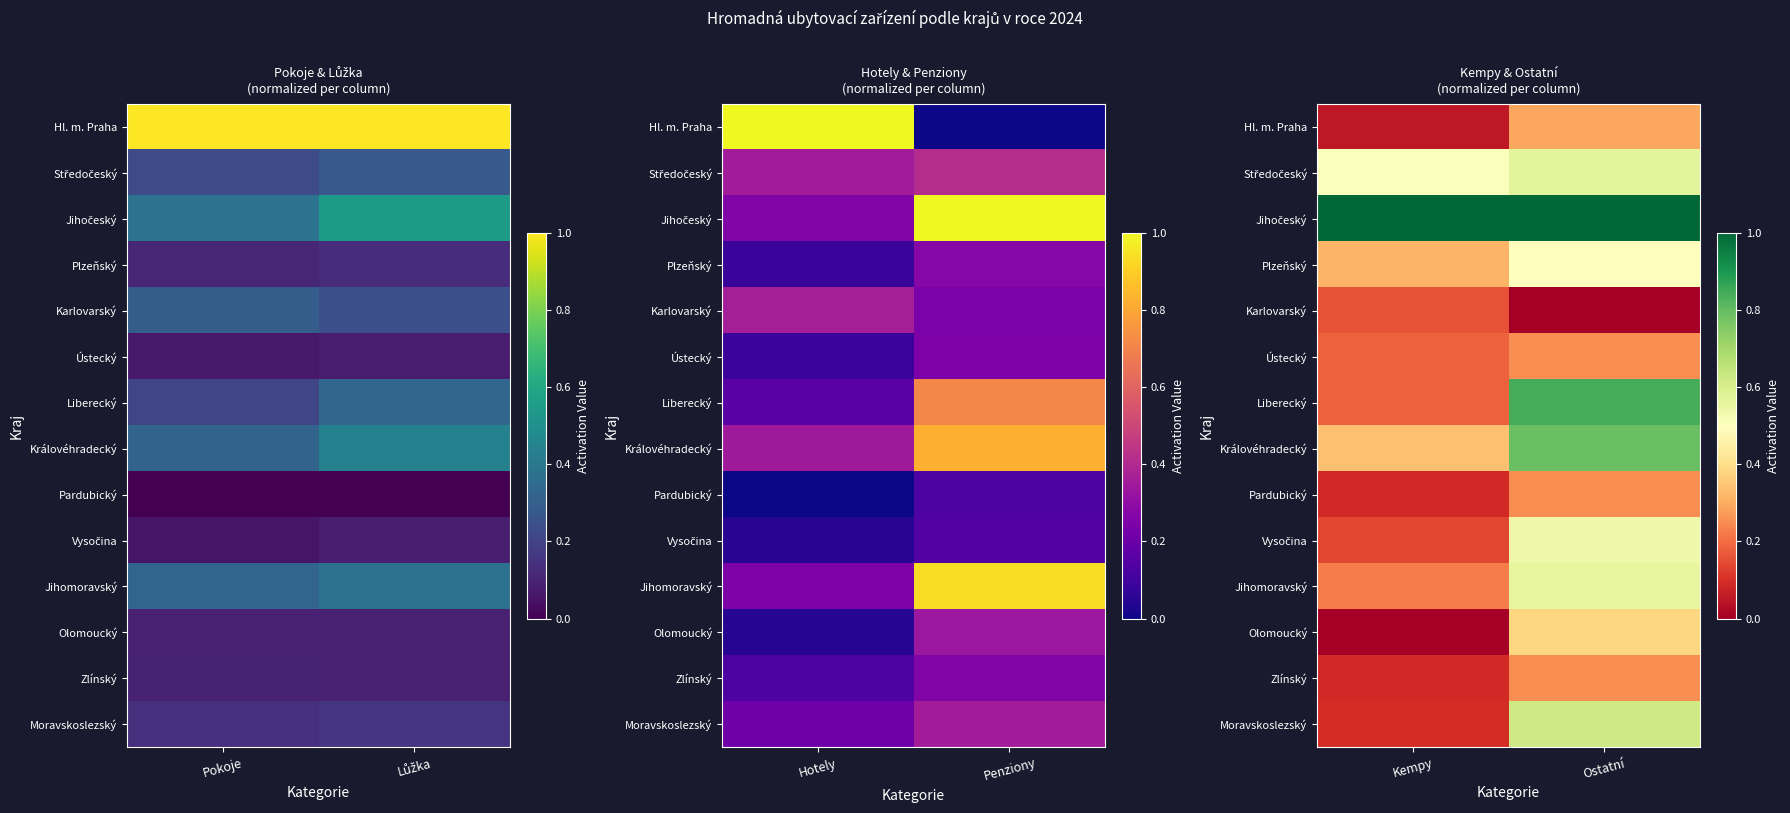

Between Lůžka and Pokoje, which is larger?

Lůžka